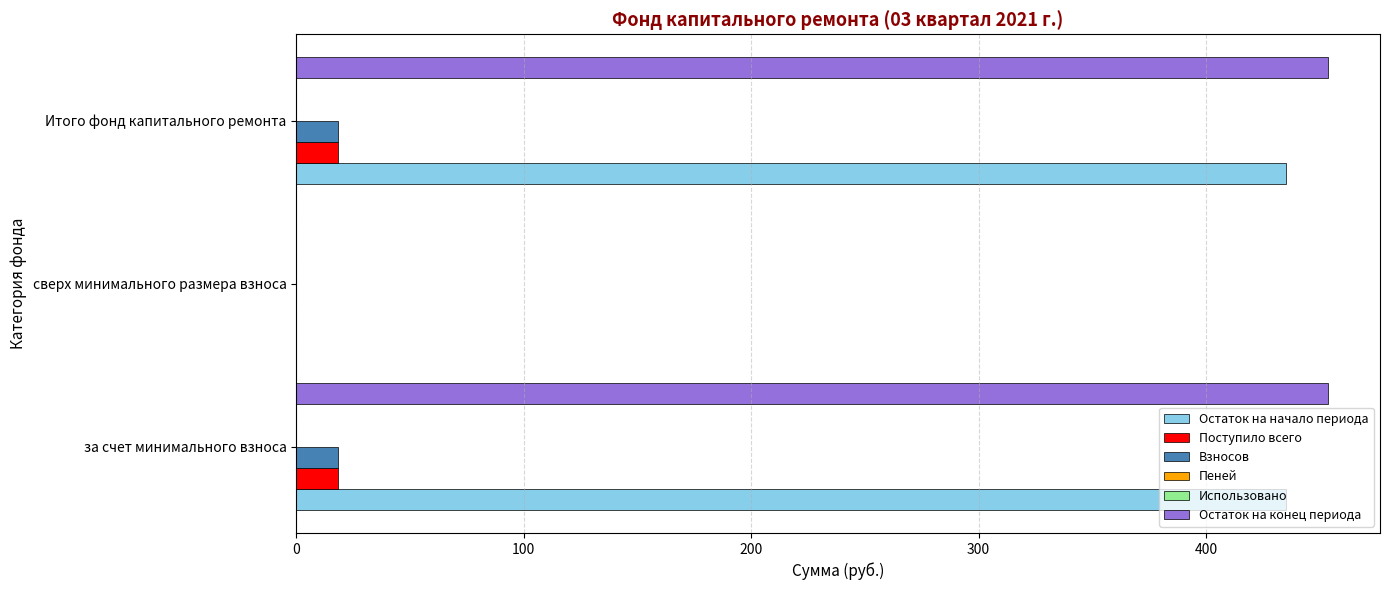

The Пеней series shows 0.1 at 200. True or false?

True